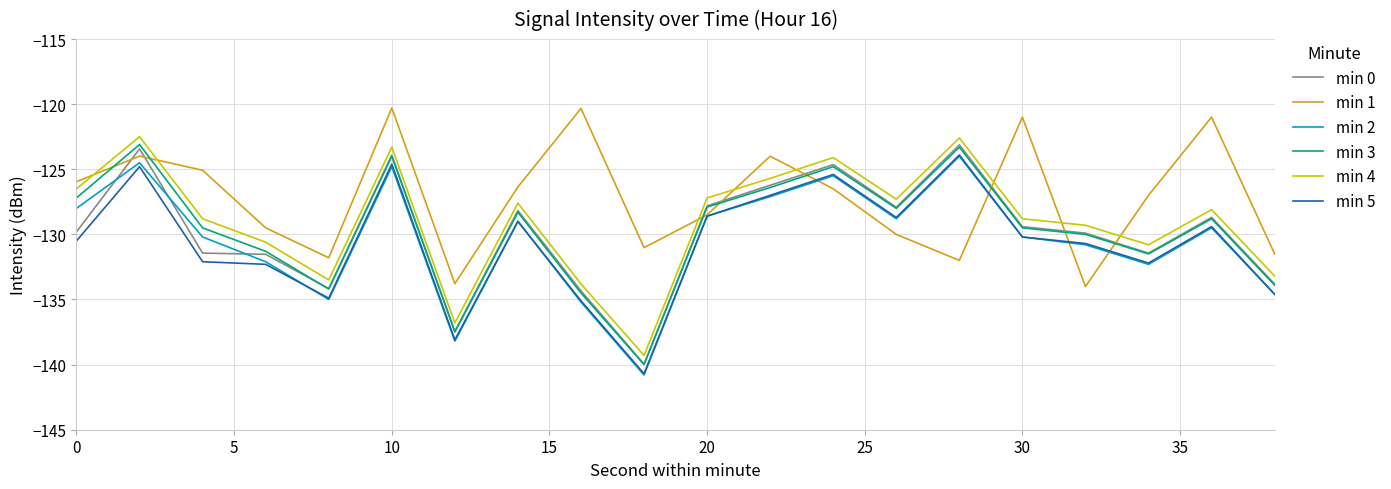

True or false: min 4 and min 3 cross at least once.

False